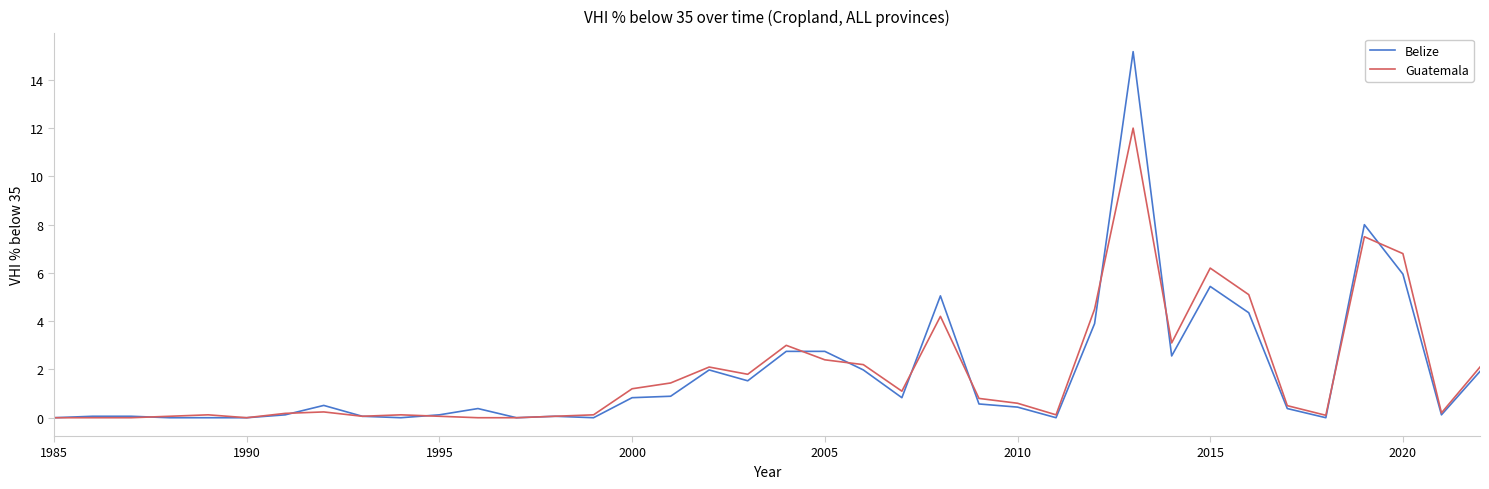

After their last crossing, which series has the higher values: Belize or Guatemala?

Guatemala